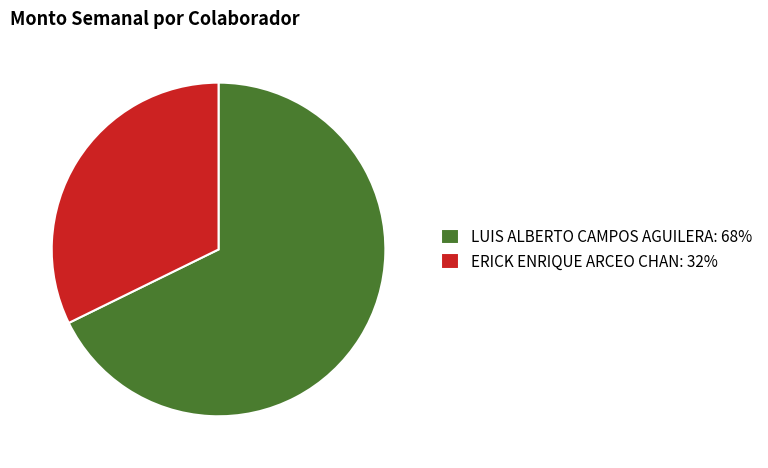

Approximately how many times larger is the value at ERICK ENRIQUE ARCEO CHAN compared to LUIS ALBERTO CAMPOS AGUILERA?

0.5